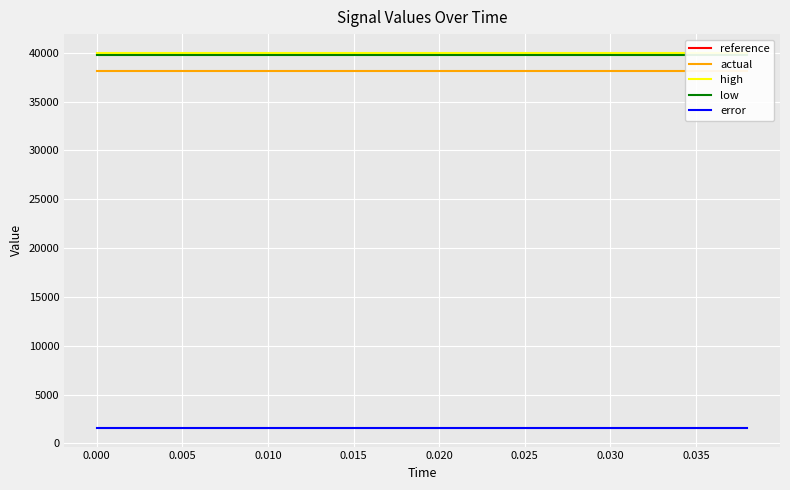

True or false: error and low cross at least once.

False